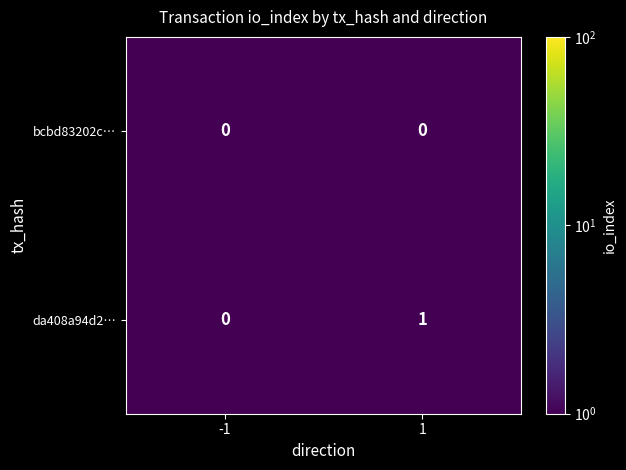

List the series in order of their peak value, lowest first.

bcbd83202c…, da408a94d2…